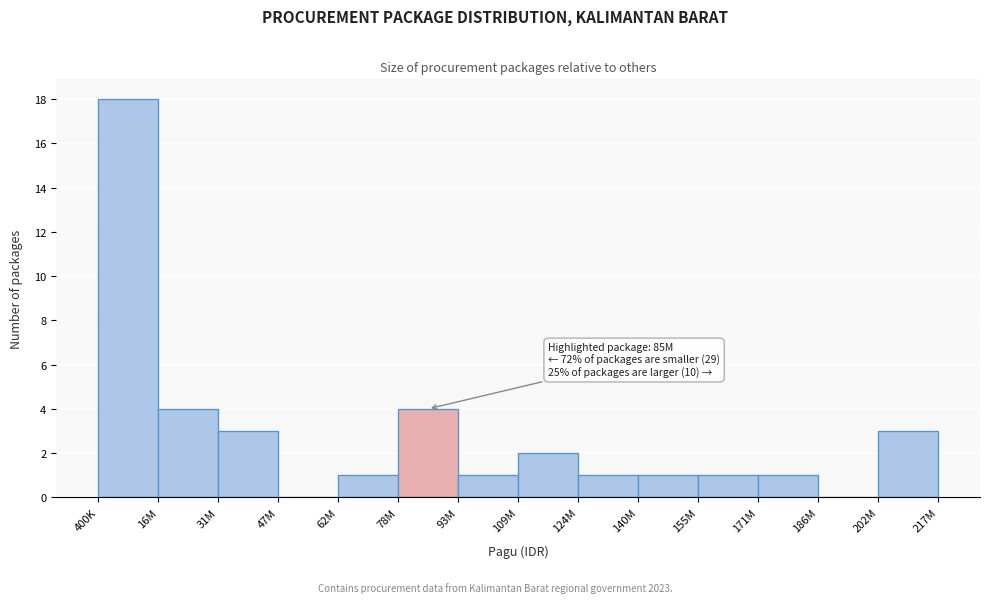

Reading right to left, extract all data points from this chart.

202M=3	186M=0	171M=1	155M=1	140M=1	124M=1	109M=2	93M=1	78M=4	62M=1	47M=0	31M=3	16M=4	400K=18